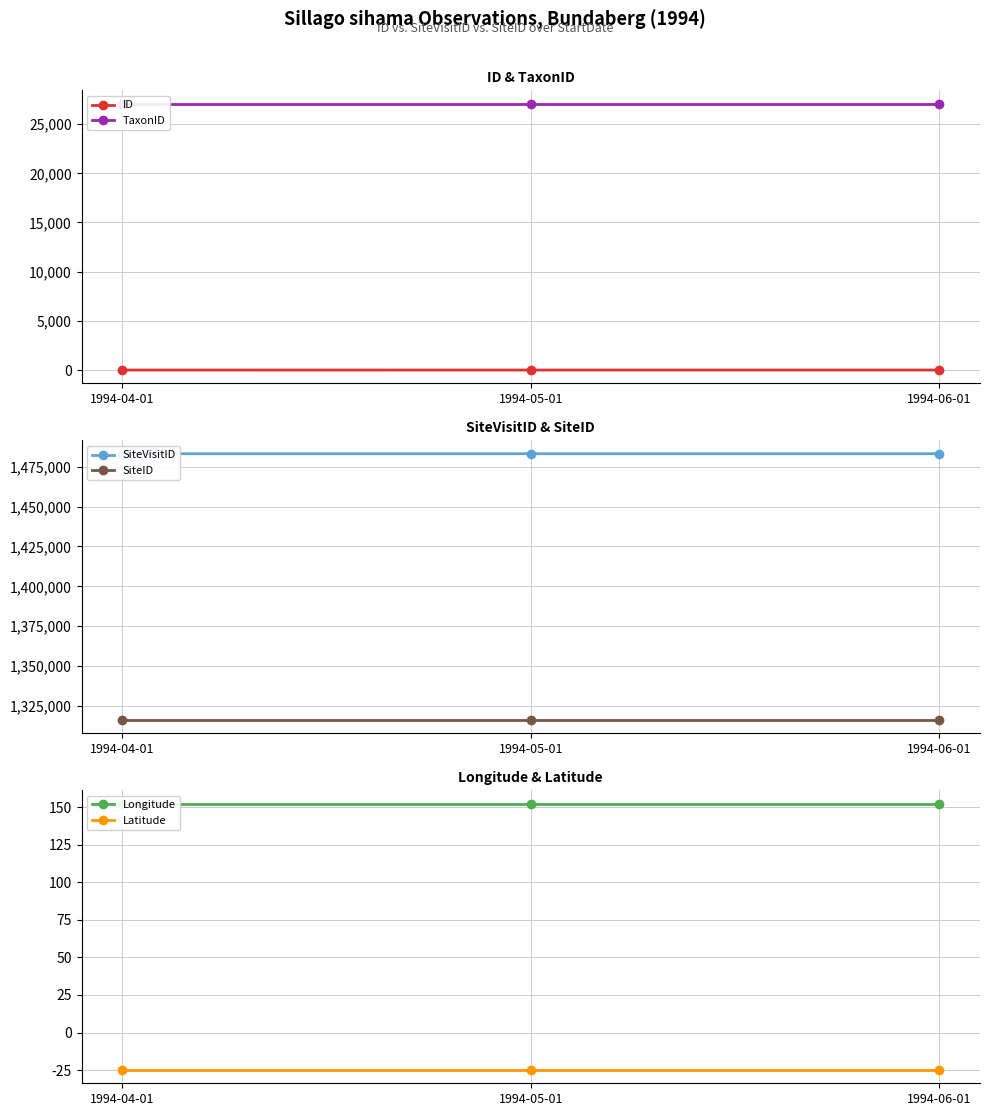

At how many categories does at least one series exceed 11543?

3